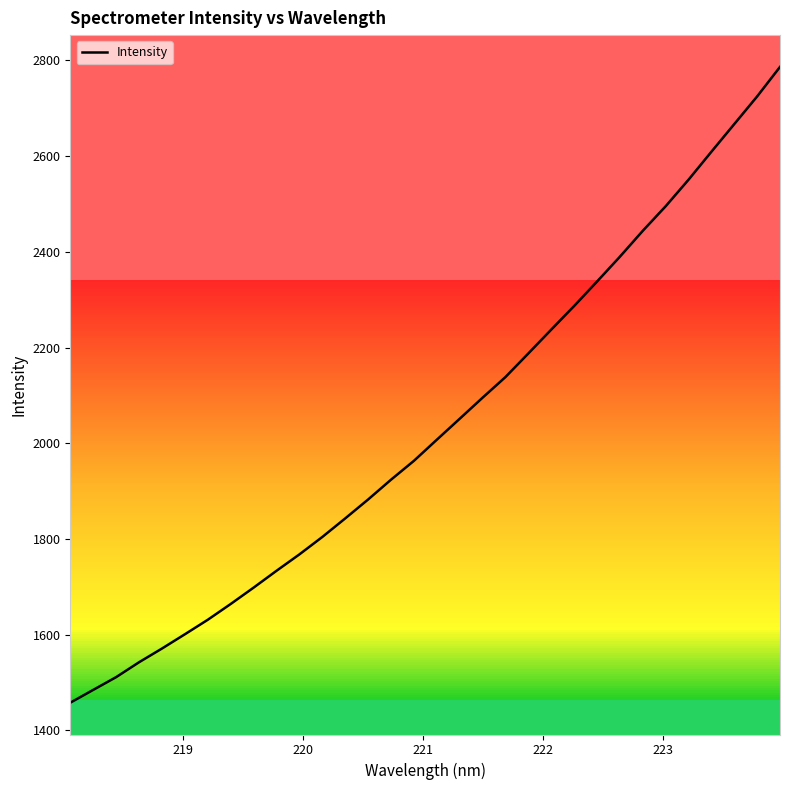

True or false: there are more than 1 points higher than both neighbors.

False